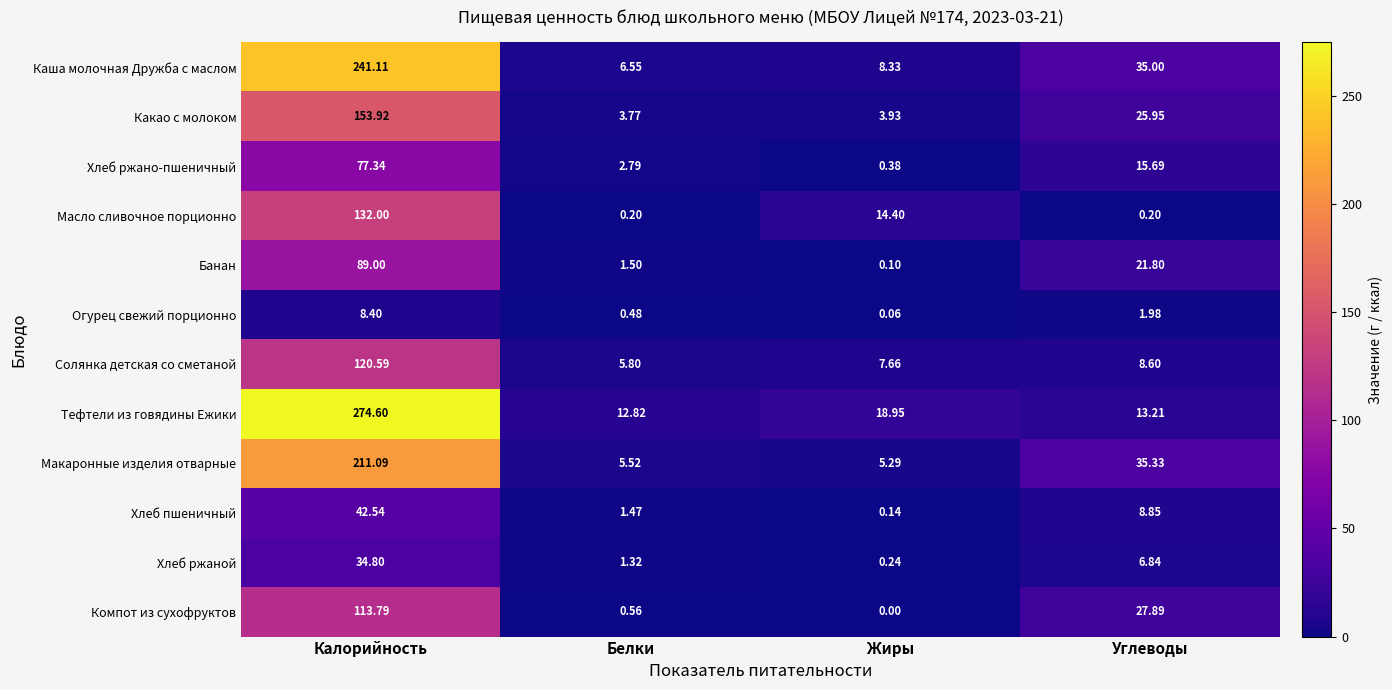

Which label corresponds to the smallest value in the chart?

Жиры